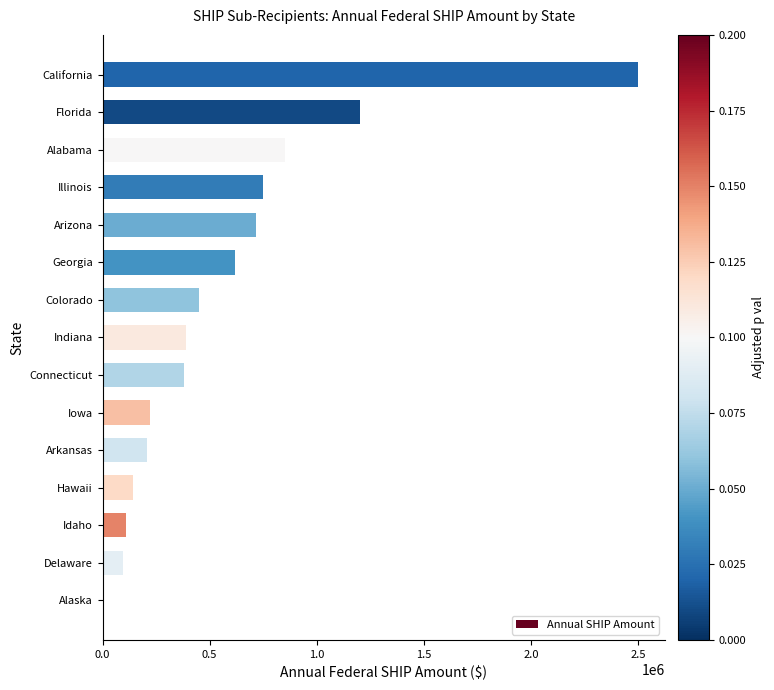

Where is the data nearest to the value 1250000?

Florida